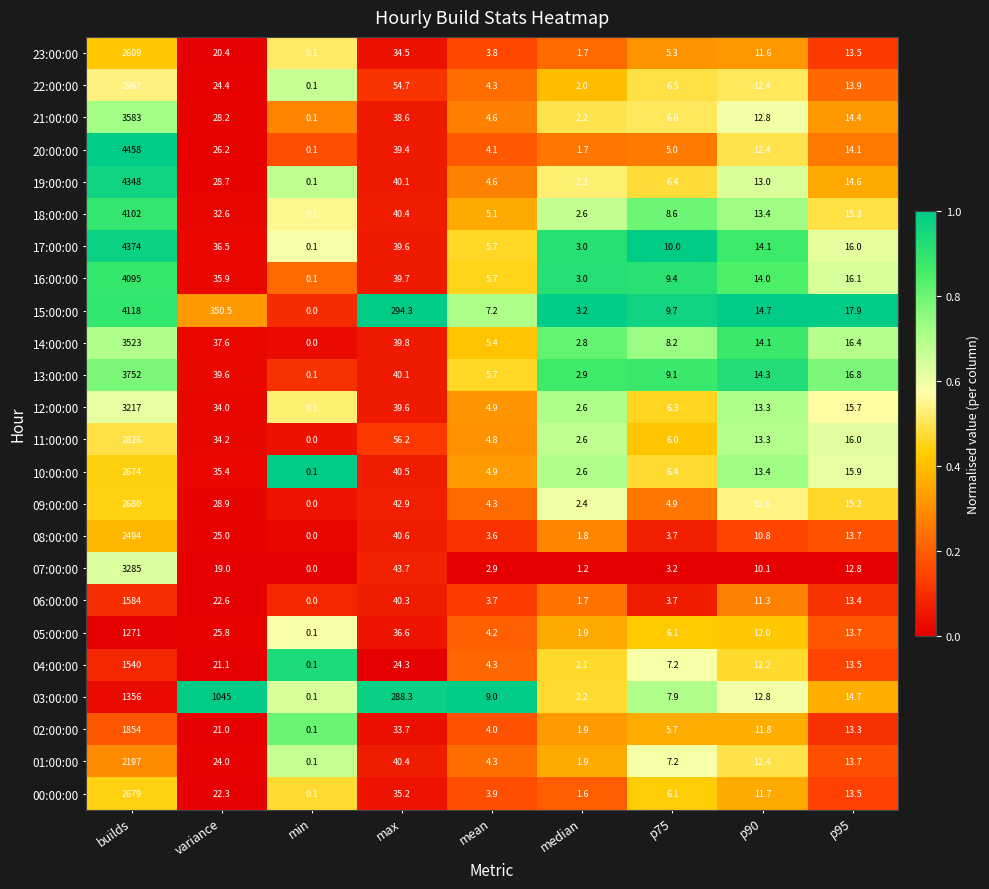

Where is 12:00:00 nearest to the value 1608?

max